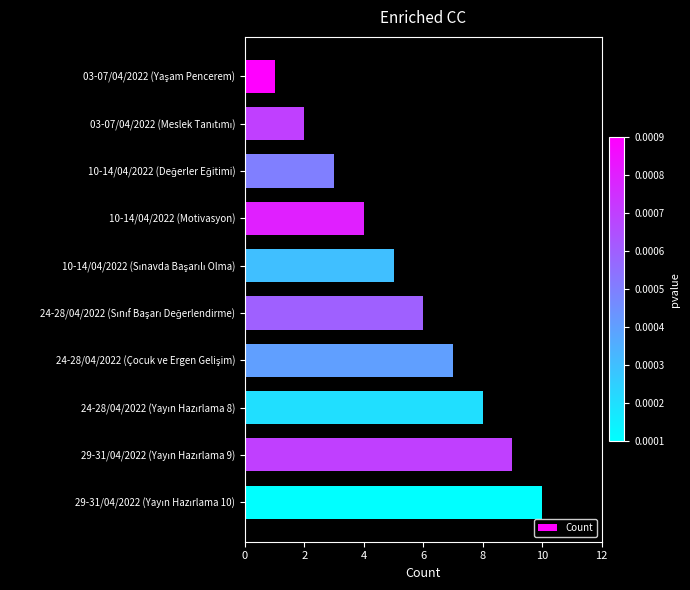

What is the maximum value shown in the chart?

10